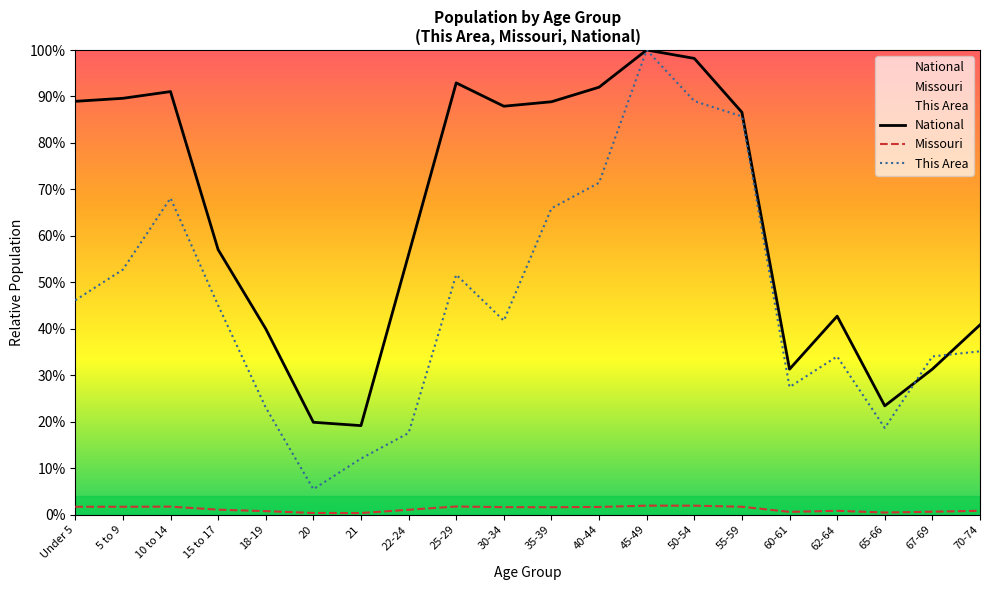

At how many categories does at least one series exceed 76?

10